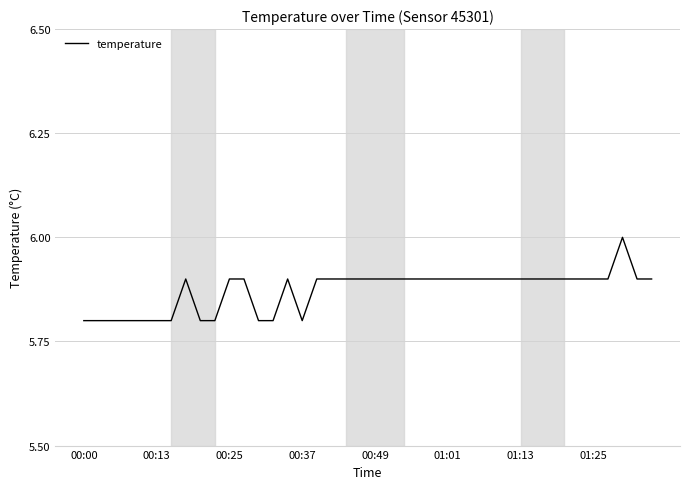

What is the maximum value shown in the chart?

6.0